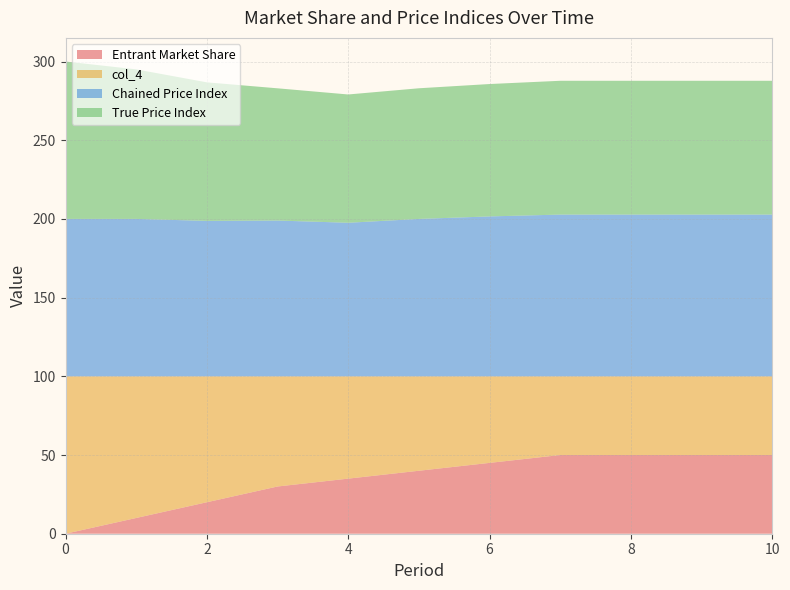

Reading right to left, what are all the values shown in this chart?

Entrant Market Share: 10=50.0	9=50.0	8=50.0	7=50.0	6=45.0	5=40.0	4=35.0	3=30.0	2=20.0	1=10.0	0=0.0
col_4: 10=50.0	9=50.0	8=50.0	7=50.0	6=55.0	5=60.0	4=65.0	3=70.0	2=80.0	1=90.0	0=100.0
Chained Price Index: 10=102.7	9=102.7	8=102.7	7=102.7	6=101.6	5=100.0	4=97.6	3=99.0	2=98.8	1=100.0	0=100.0
True Price Index: 10=85.0	9=85.0	8=85.0	7=85.0	6=84.1	5=83.0	4=81.5	3=84.0	2=88.0	1=95.0	0=100.0